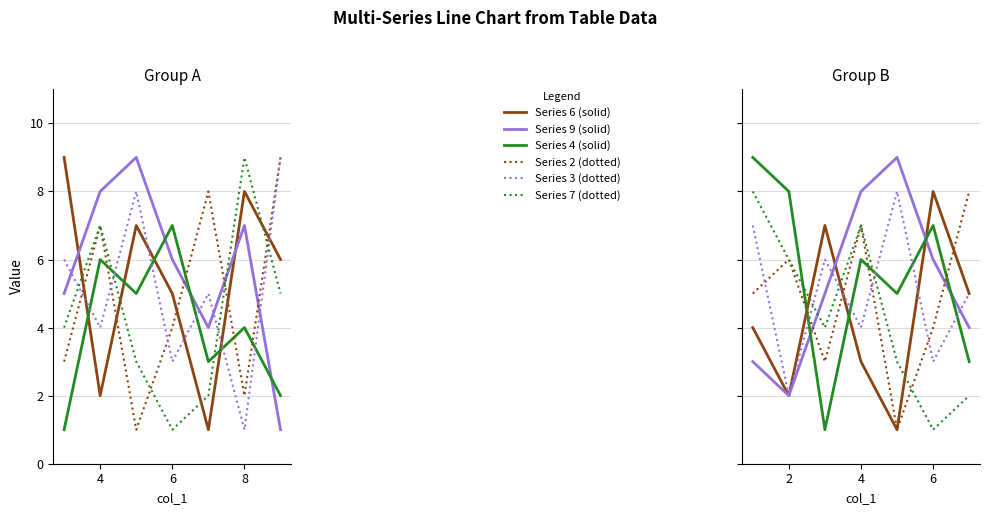

What is the label of the 2nd point from the left?

4